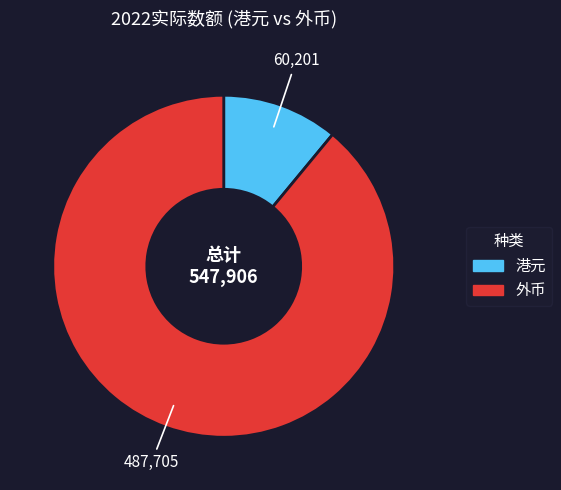

Which category has the smallest portion of the pie?

港元